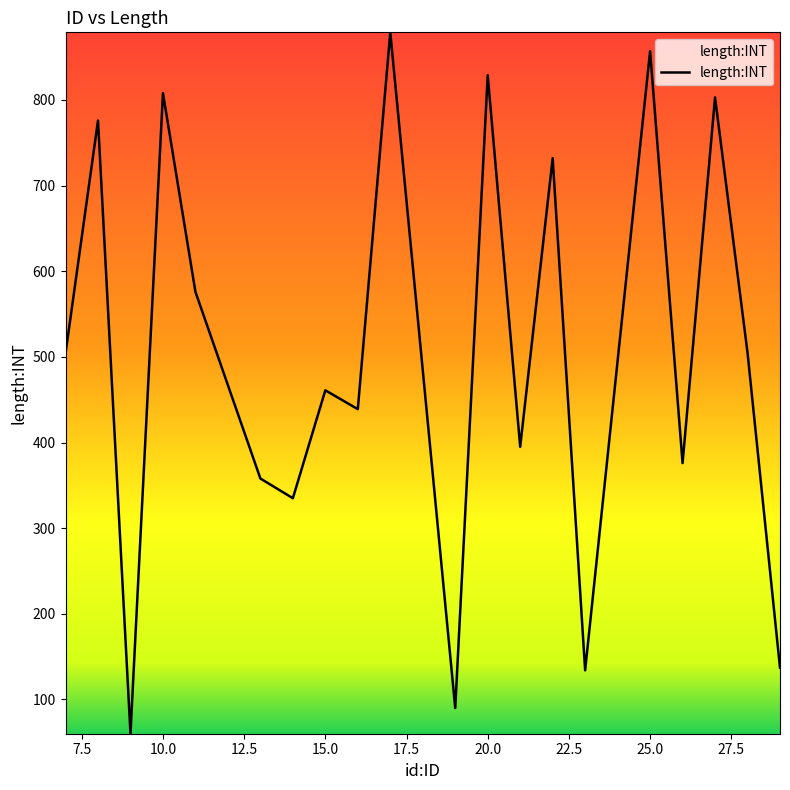

What is the maximum value shown in the chart?

879